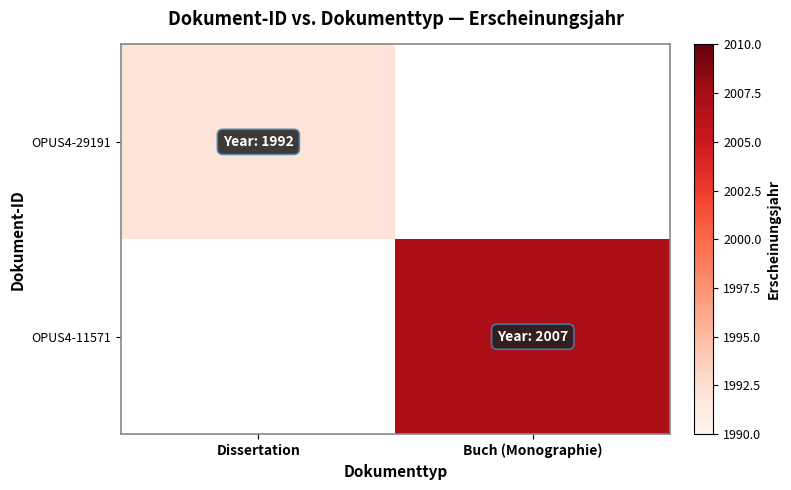

What is the smallest value displayed?

1992.0